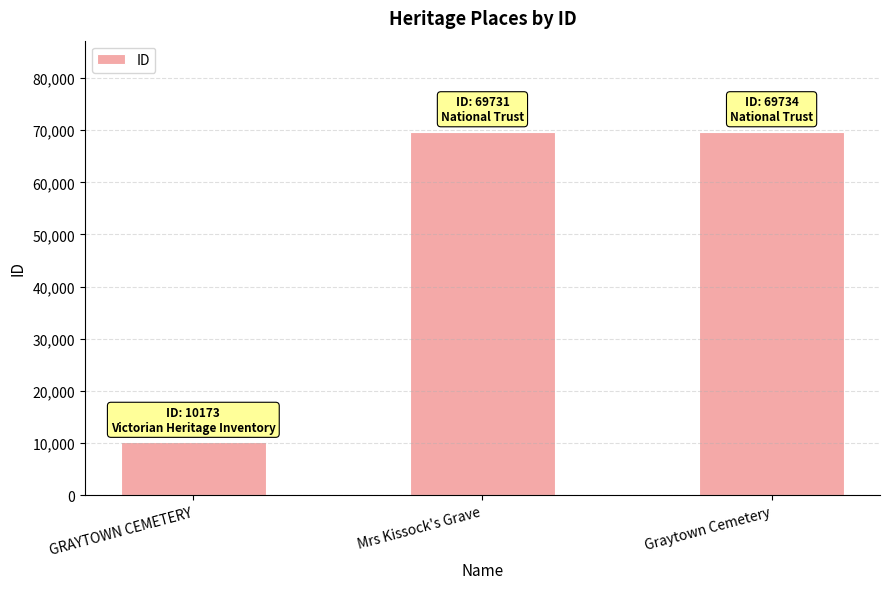

Does the chart contain stacked bars?

No